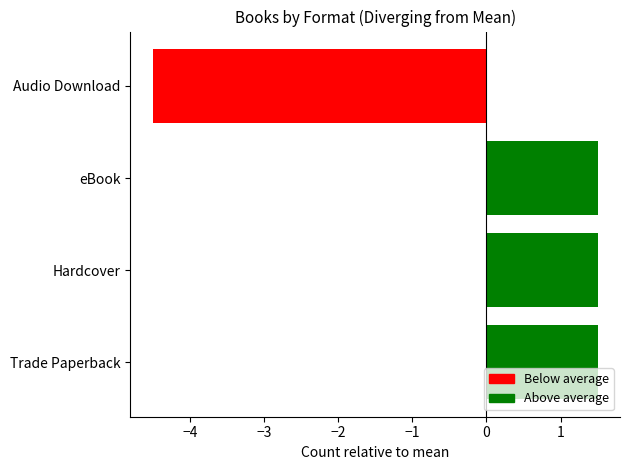

Approximately how many times larger is the value at eBook compared to Trade Paperback?

1.0